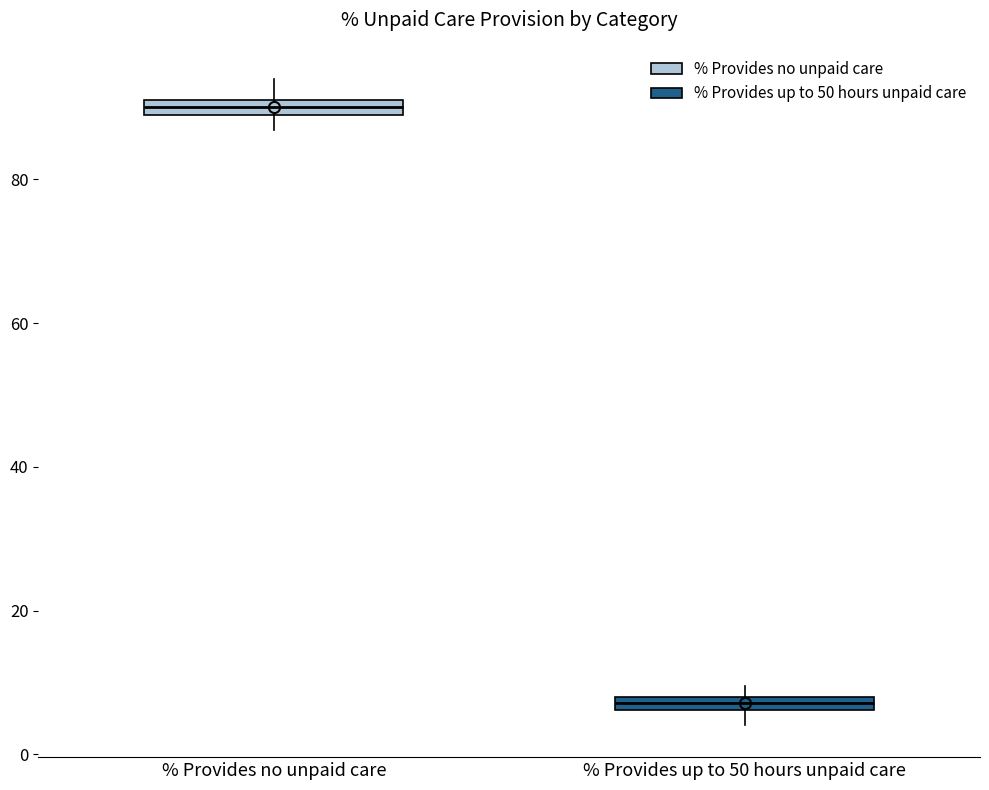

Which box's median line is the lowest?

% Provides up to 50 hours unpaid care